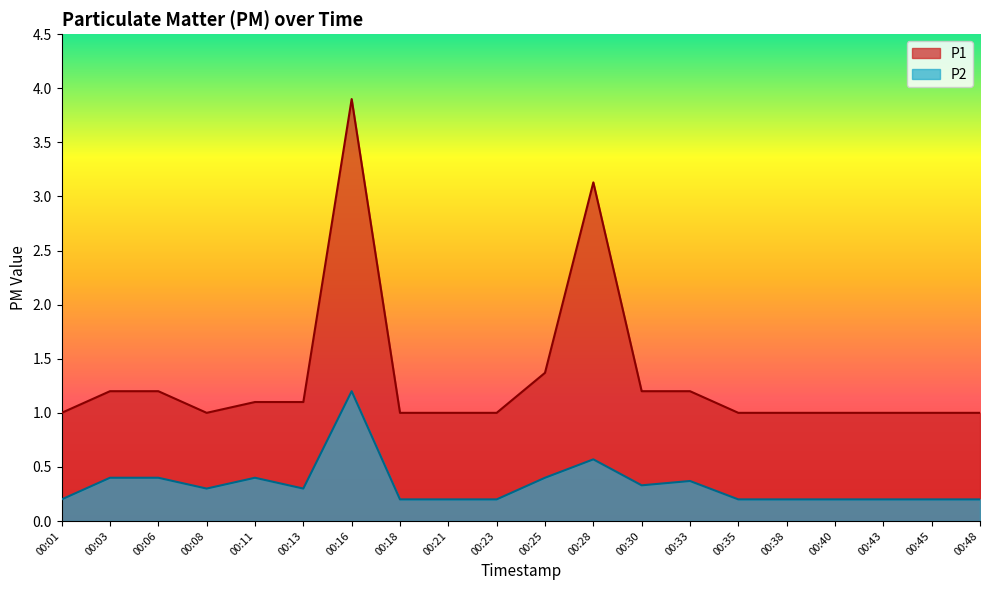

What is the value of the P1 point at the 3rd from the left?

1.2